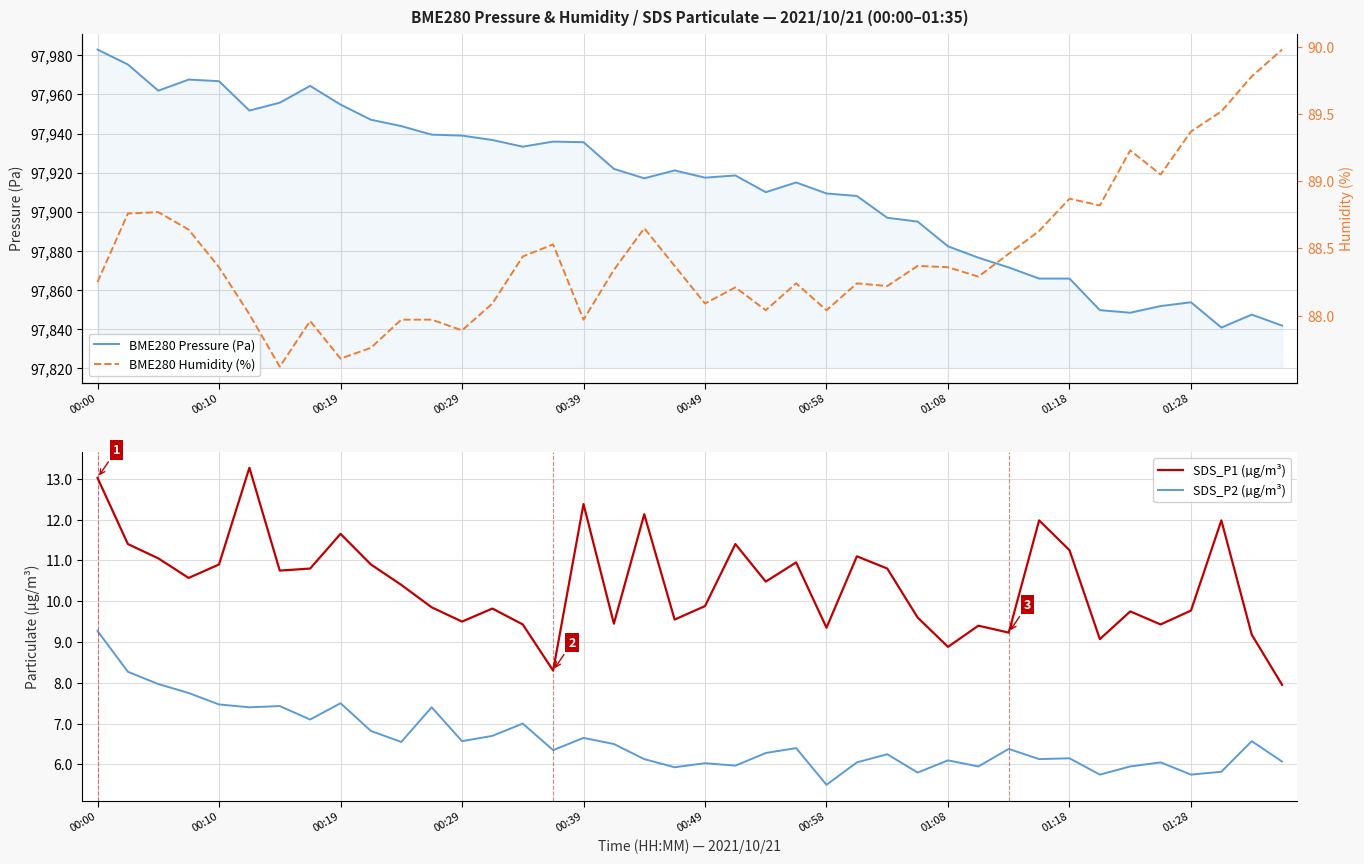

Reading left to right, what are all the values shown in this chart?

BME280 Pressure (Pa): 97983.0	97975.3	97961.9	97967.6	97966.8	97951.8	97955.8	97964.4	97954.8	97947.1	97943.8	97939.5	97939.0	97936.7	97933.3	97935.9	97935.6	97922.0	97917.1	97921.2	97917.5	97918.6	97910.0	97915.0	97909.4	97908.1	97896.9	97895.0	97882.3	97876.5	97871.5	97865.8	97865.8	97849.7	97848.4	97851.8	97853.7	97840.8	97847.4	97841.8
SDS_P1 (µg/m³): 13.0	11.4	11.1	10.6	10.9	13.3	10.8	10.8	11.7	10.9	10.4	9.8	9.5	9.8	9.4	8.3	12.4	9.4	12.1	9.6	9.9	11.4	10.5	10.9	9.3	11.1	10.8	9.6	8.9	9.4	9.2	12.0	11.2	9.1	9.8	9.4	9.8	12.0	9.2	8.0
SDS_P2 (µg/m³): 9.3	8.3	8.0	7.8	7.5	7.4	7.4	7.1	7.5	6.8	6.5	7.4	6.6	6.7	7.0	6.3	6.7	6.5	6.1	5.9	6.0	6.0	6.3	6.4	5.5	6.0	6.2	5.8	6.1	6.0	6.4	6.1	6.2	5.8	6.0	6.0	5.8	5.8	6.6	6.1
BME280 Humidity (%): 88.2	88.8	88.8	88.6	88.4	88.0	87.6	88.0	87.7	87.8	88.0	88.0	87.9	88.1	88.4	88.5	88.0	88.3	88.7	88.4	88.1	88.2	88.0	88.2	88.0	88.2	88.2	88.4	88.4	88.3	88.5	88.6	88.9	88.8	89.2	89.0	89.4	89.5	89.8	90.0